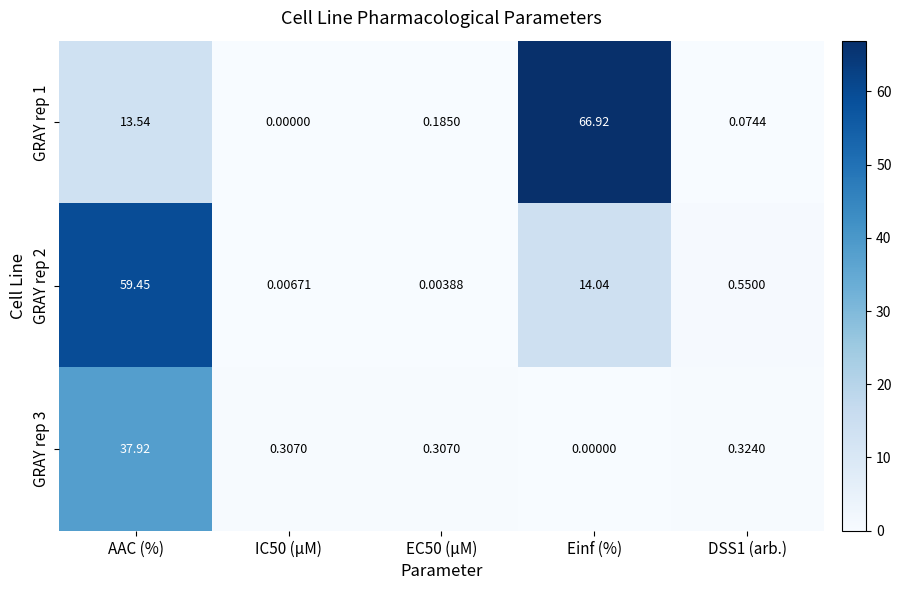

Which series has the largest total across all categories?

GRAY rep 1